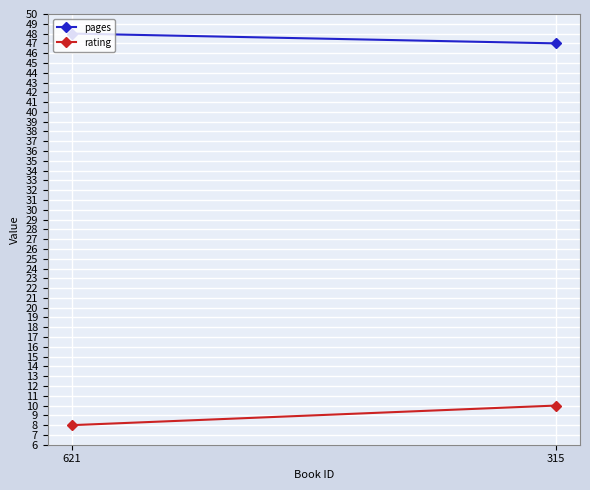

Rank the categories by rating value from lowest to highest.

621, 315